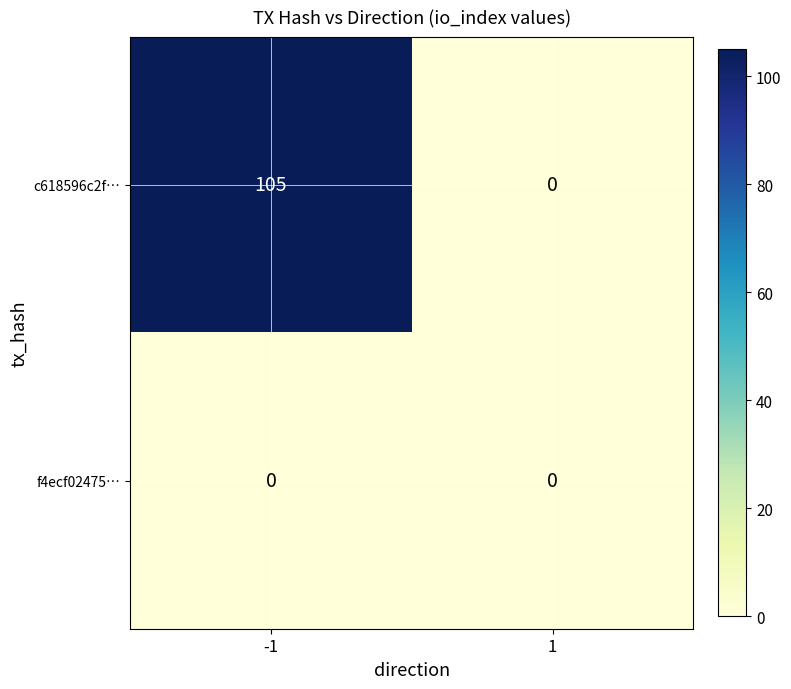

What is the sum of all c618596c2f… values?

105